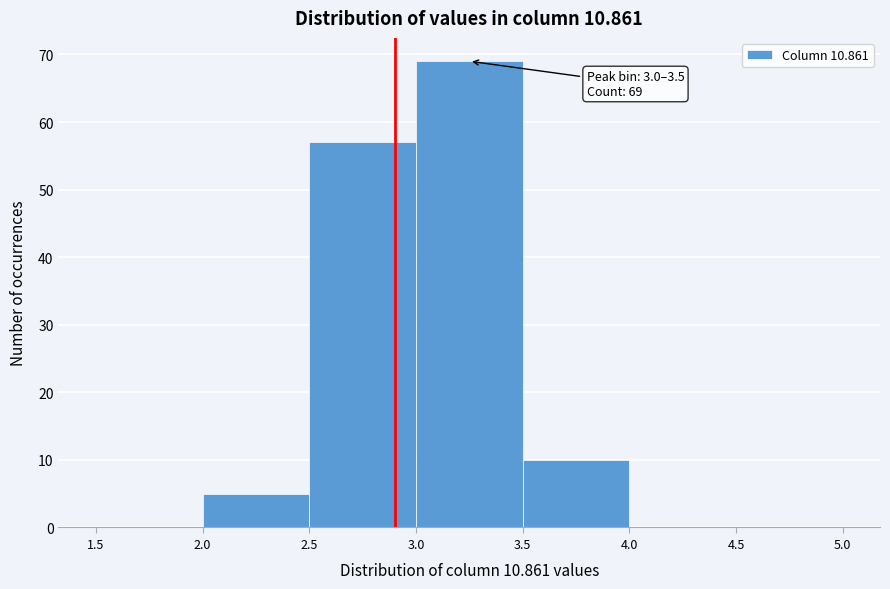

Which range on the x-axis has the tallest bar?

3.0 to 3.5